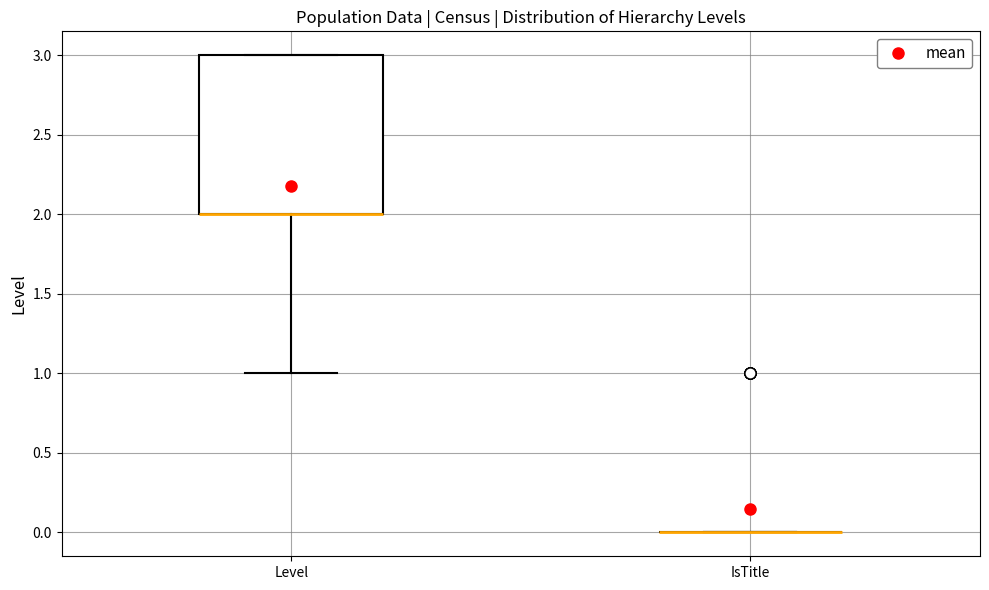

Reading left to right, read every box against the y-axis: the position of its median line, the range the box covers, and the ends of its whiskers. The values are not printed on the chart, so give them approximately, as read against the axis.

Level: median 2 (drawn on the box's lower edge), box 2 to 3, whiskers 1 to 3
IsTitle: box collapsed to a line at 0, whiskers 0 to 0